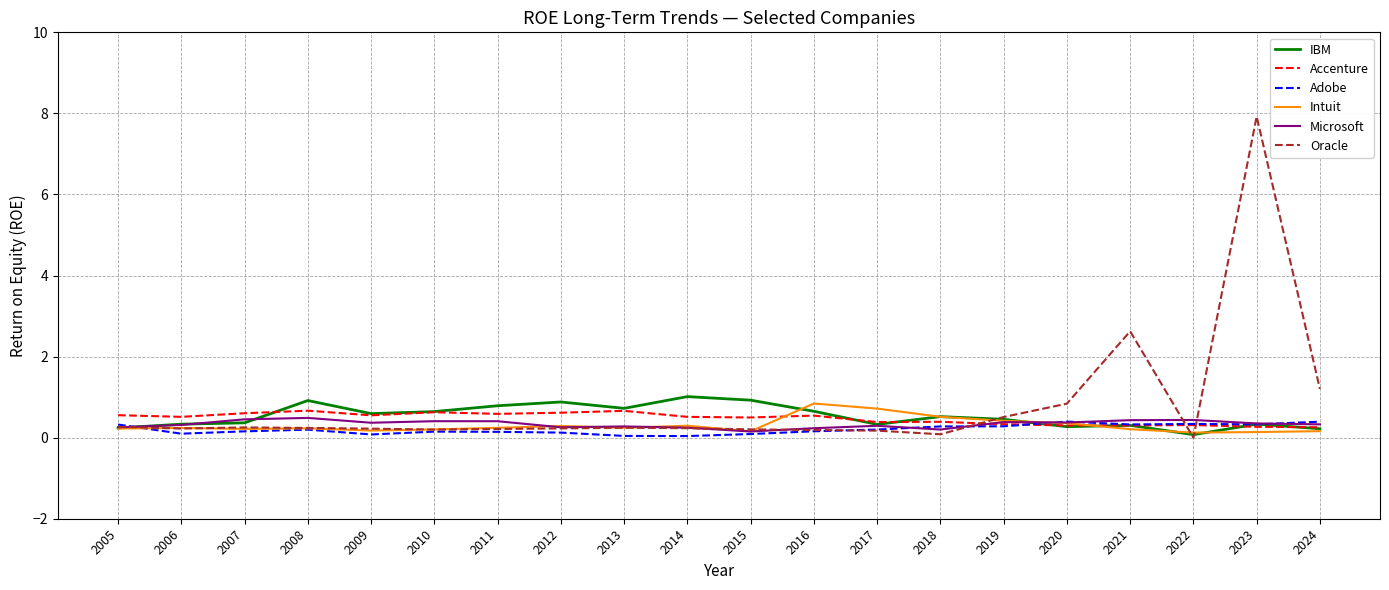

At which label is IBM closest to 0?

2022